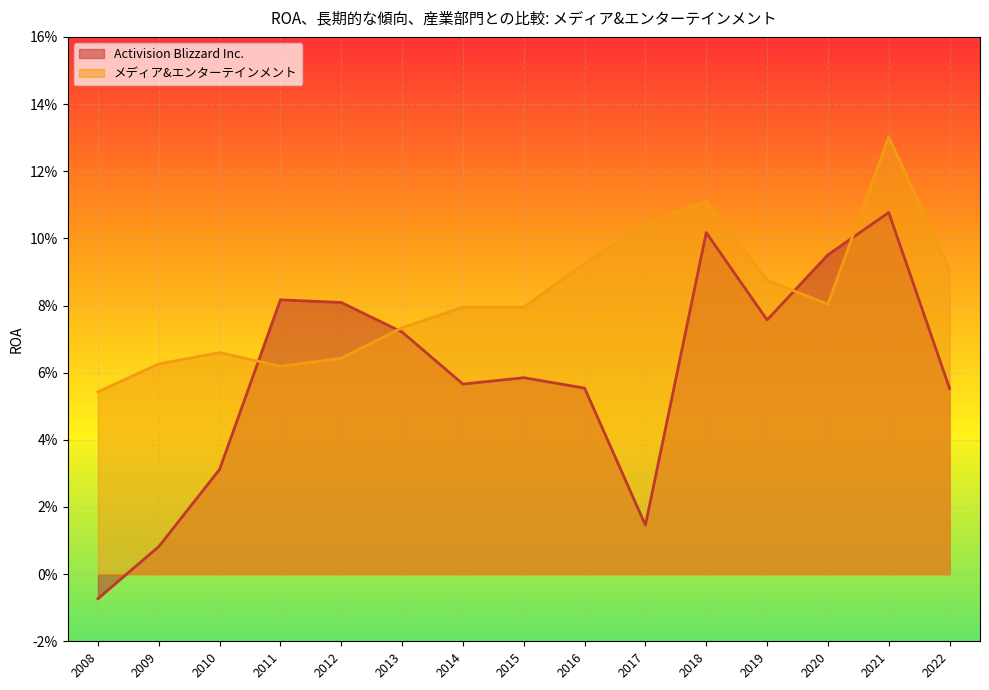

How many values in Activision Blizzard Inc. are below zero?

1